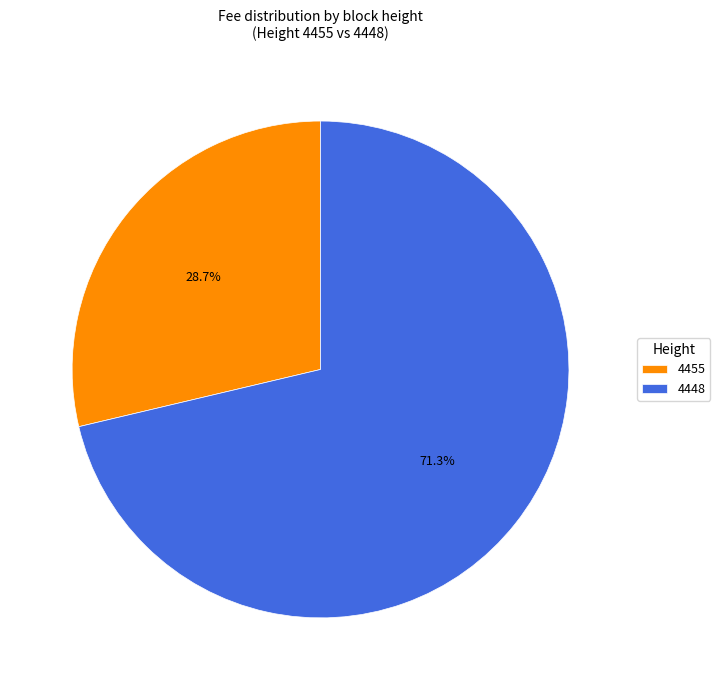

To the nearest percent, what portion does 4448 represent?

71%